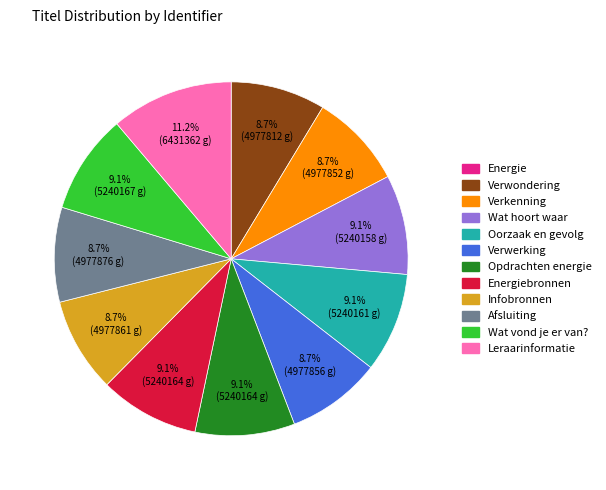

Does any single category account for the majority?

No